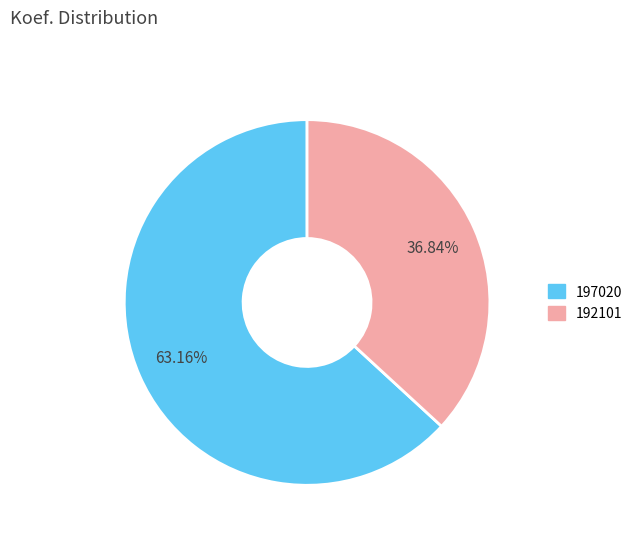

Is there a majority slice in this chart?

Yes